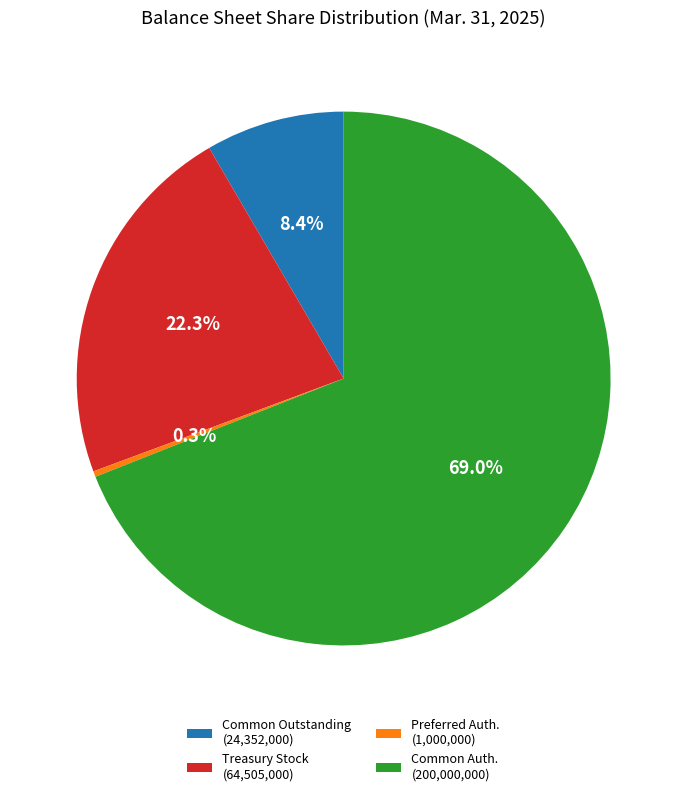

Which category accounts for the majority?

Common Auth. (200,000,000)